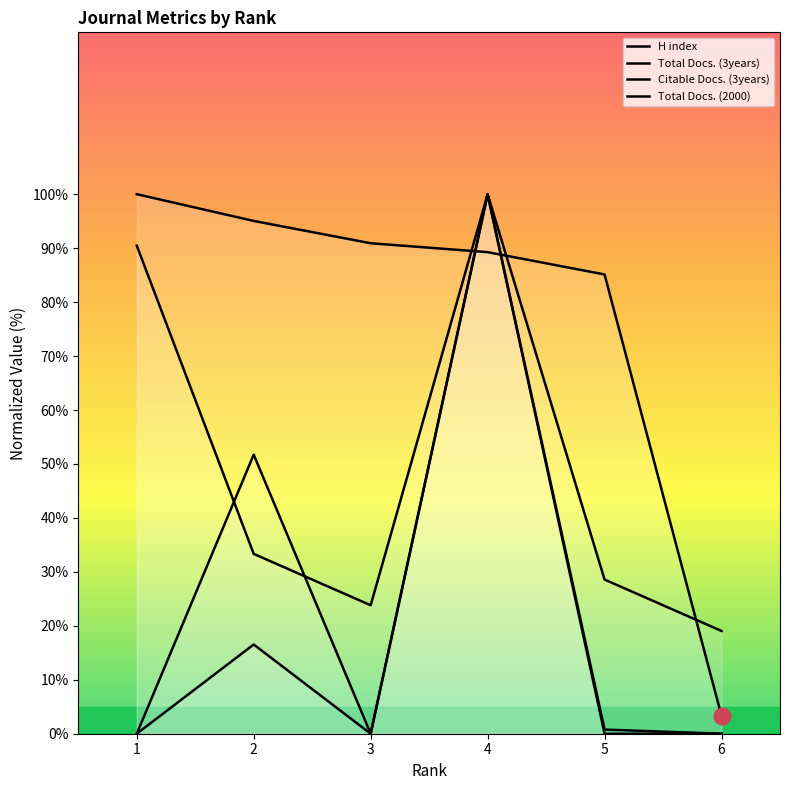

Reading left to right, list all the values displayed in this chart.

H index: 100.0	95.0	90.9	89.3	85.1	3.3
Total Docs. (3years): 0.0	16.5	0.0	100.0	0.8	0.0
Citable Docs. (3years): 0.0	51.7	0.0	100.0	0.0	0.0
Total Docs. (2000): 90.5	33.3	23.8	100.0	28.6	19.0